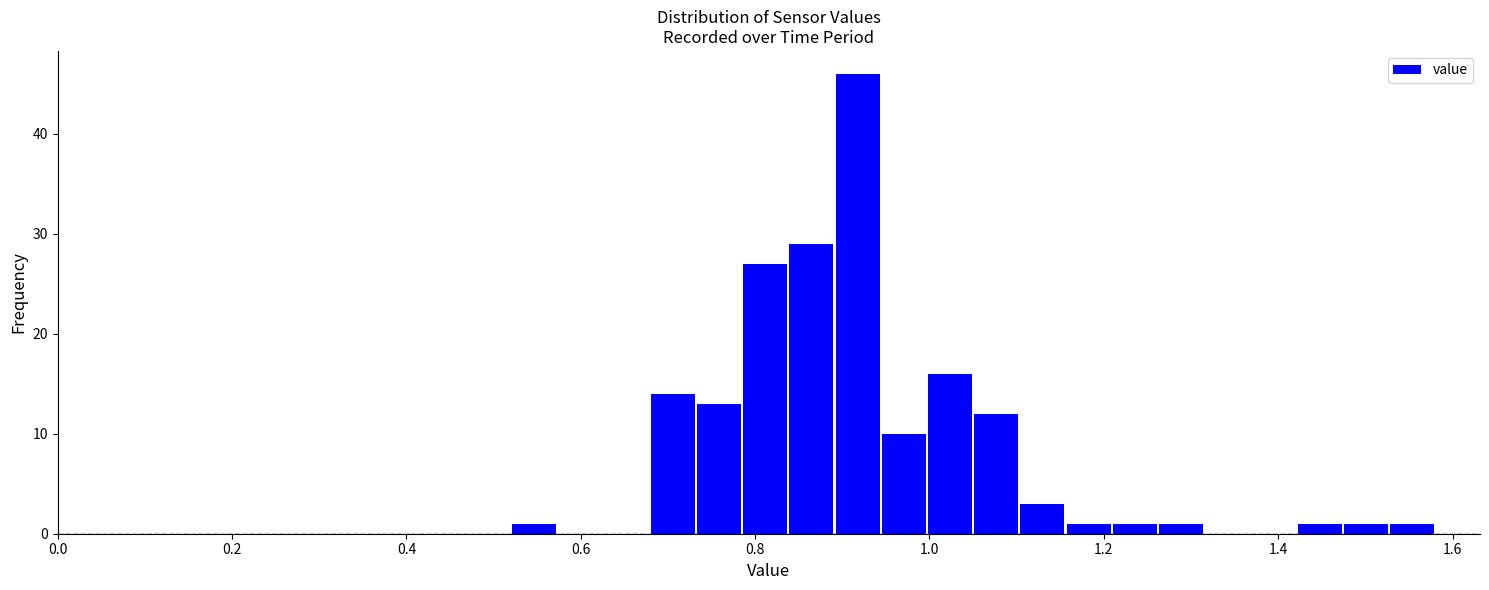

Around what value on the x-axis is the tallest bar? Give the approximate position of its centre, as read against the axis.

0.92